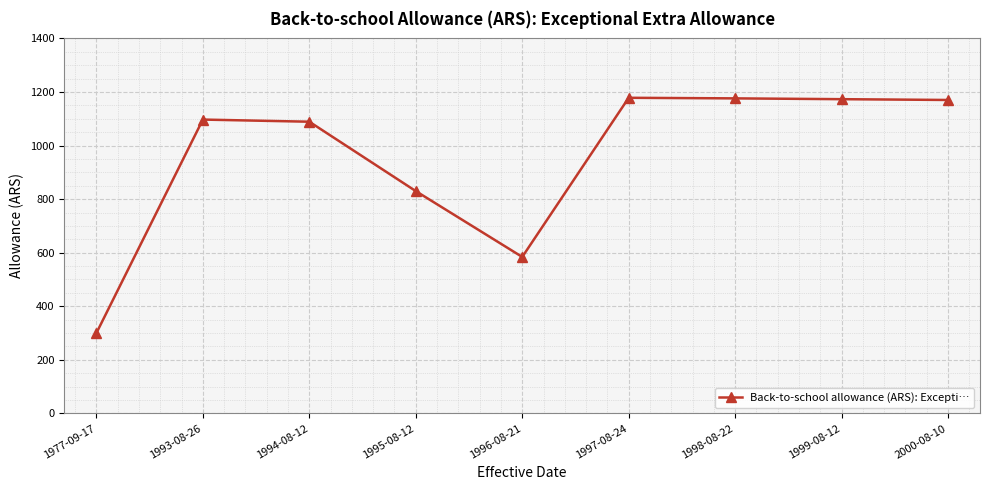

What is the difference between the values at 1999-08-12 and 1998-08-22?

3.0